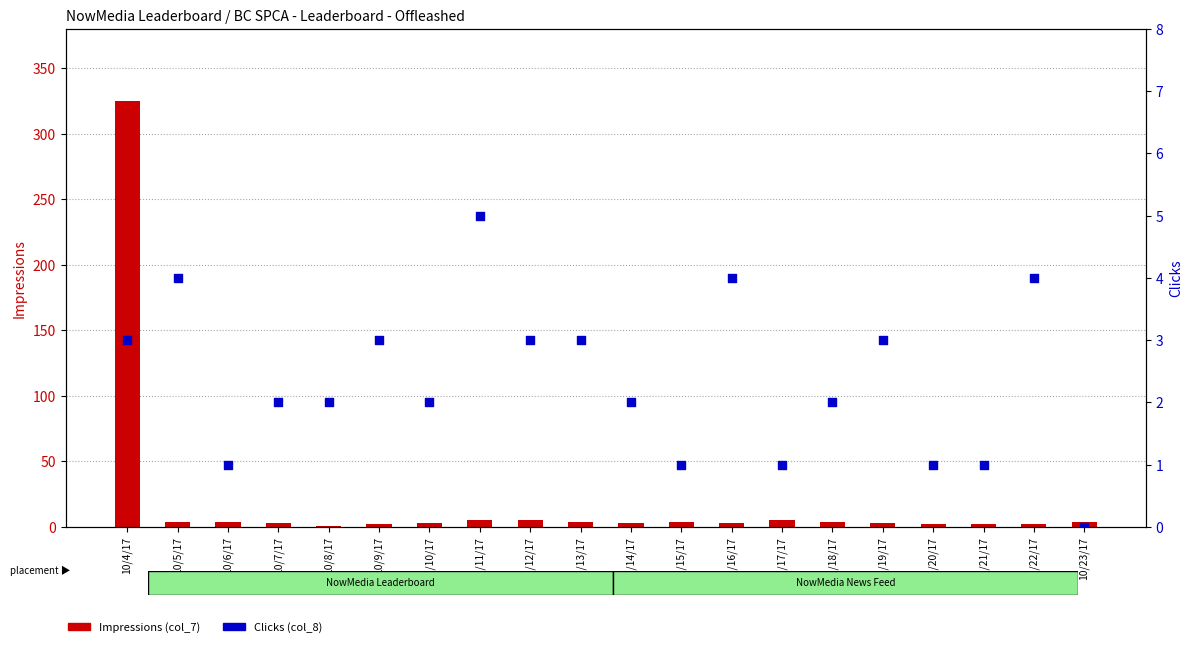

Which series has the widest spread of Y values?

Impressions (col_7)